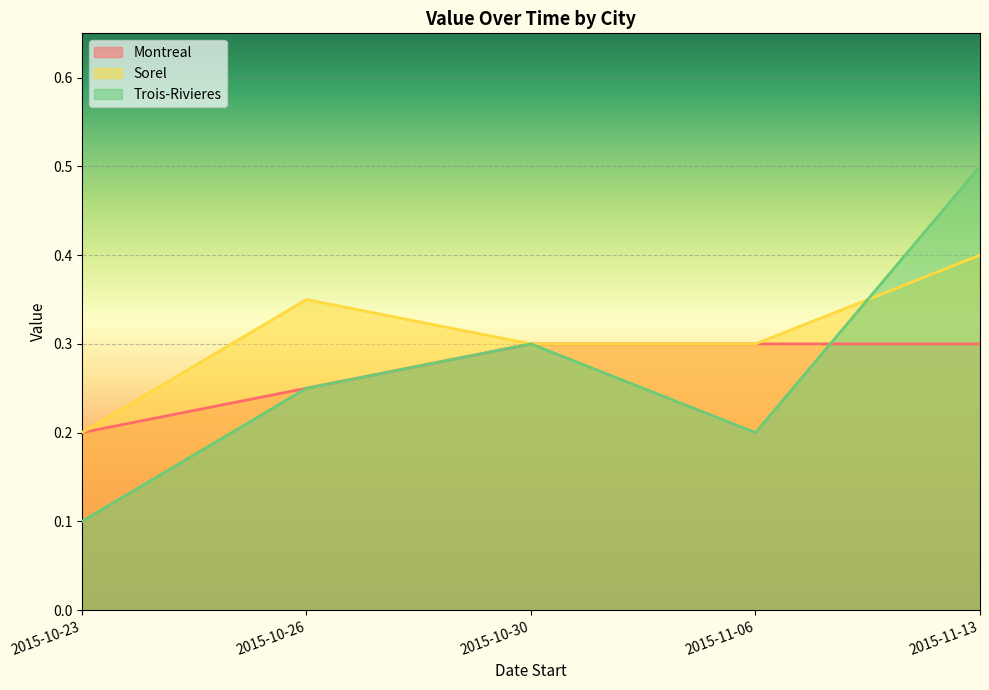

Which category has the highest value in the Montreal series?

2015-10-30